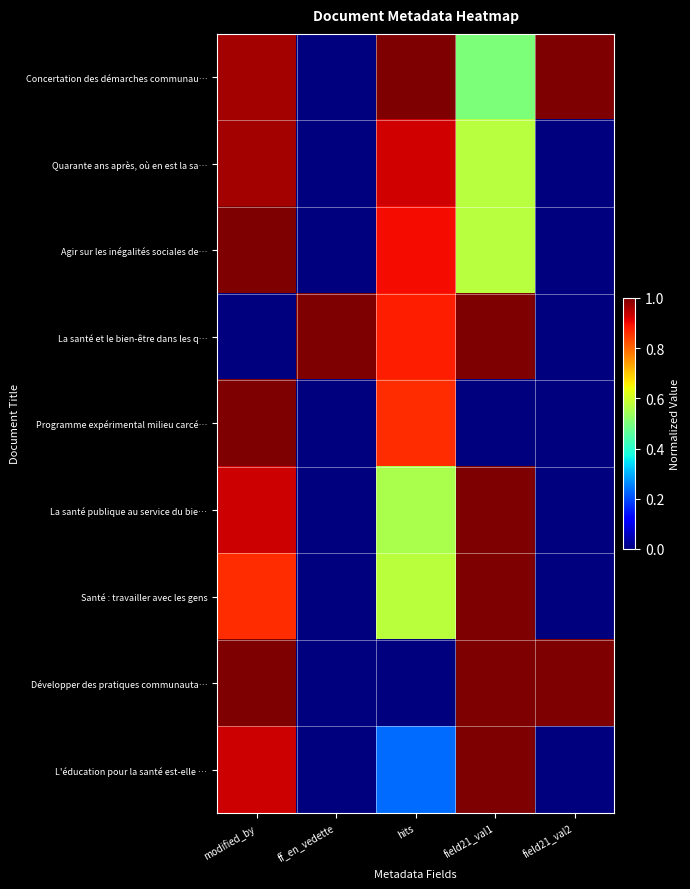

Reading right to left, what are all the values shown in this chart?

Concertation des démarches communau…: field21_val2=1.0	field21_val1=0.5	hits=1.0	ff_en_vedette=0.0	modified_by=1.0
Quarante ans après, où en est la sa…: field21_val2=0.0	field21_val1=0.6	hits=0.9	ff_en_vedette=0.0	modified_by=1.0
Agir sur les inégalités sociales de…: field21_val2=0.0	field21_val1=0.6	hits=0.9	ff_en_vedette=0.0	modified_by=1.0
La santé et le bien-être dans les q…: field21_val2=0.0	field21_val1=1.0	hits=0.9	ff_en_vedette=1.0	modified_by=0.0
Programme expérimental milieu carcé…: field21_val2=0.0	field21_val1=0.0	hits=0.9	ff_en_vedette=0.0	modified_by=1.0
La santé publique au service du bie…: field21_val2=0.0	field21_val1=1.0	hits=0.6	ff_en_vedette=0.0	modified_by=0.9
Santé : travailler avec les gens: field21_val2=0.0	field21_val1=1.0	hits=0.6	ff_en_vedette=0.0	modified_by=0.9
Développer des pratiques communauta…: field21_val2=1.0	field21_val1=1.0	hits=0.0	ff_en_vedette=0.0	modified_by=1.0
L'éducation pour la santé est-elle …: field21_val2=0.0	field21_val1=1.0	hits=0.2	ff_en_vedette=0.0	modified_by=0.9